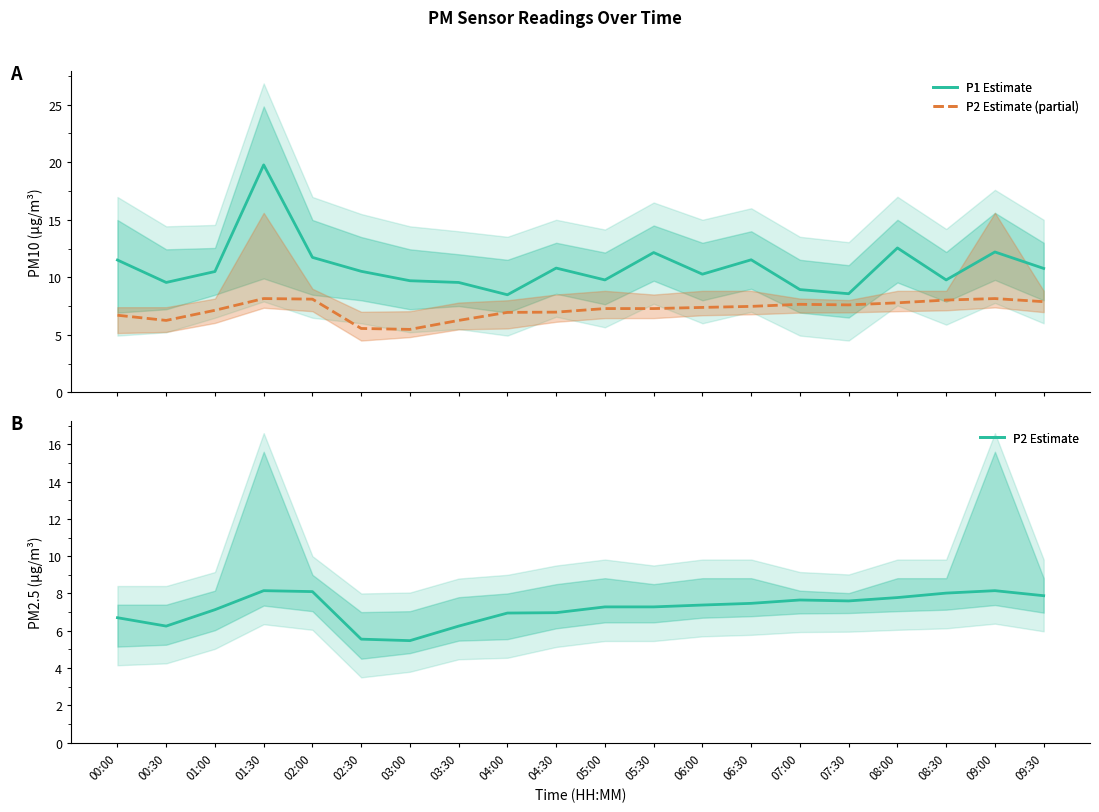

How many lines are shown in the chart?

3